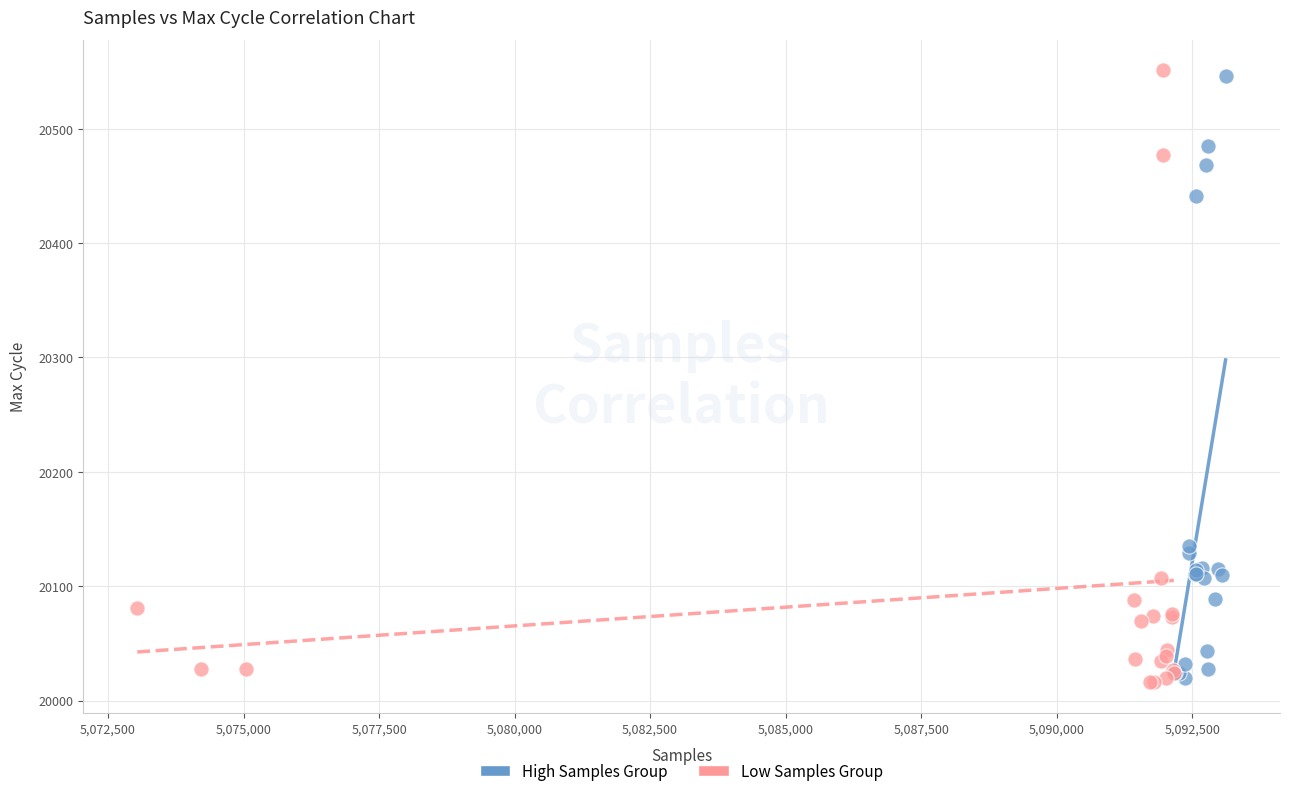

What are all the series names shown in the legend?

High Samples Group, Low Samples Group